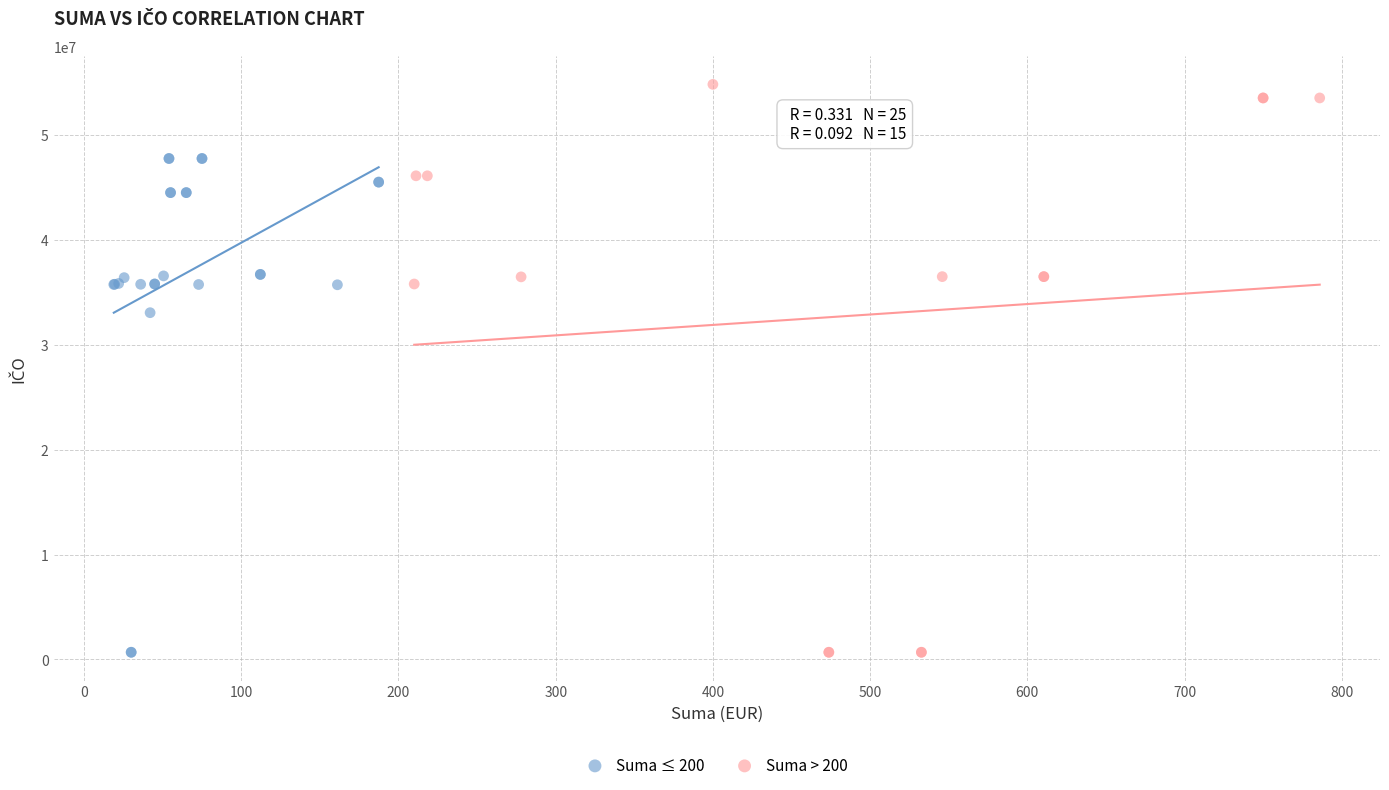

Which series contains the highest Y value?

Suma > 200